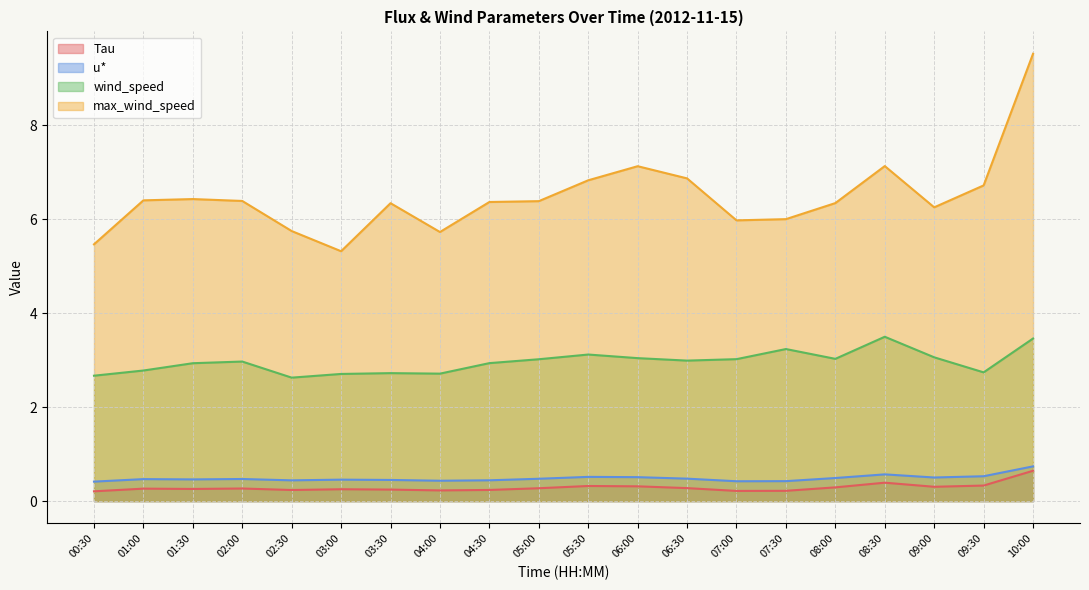

The value of wind_speed at 08:00 is 3.0. True or false?

True